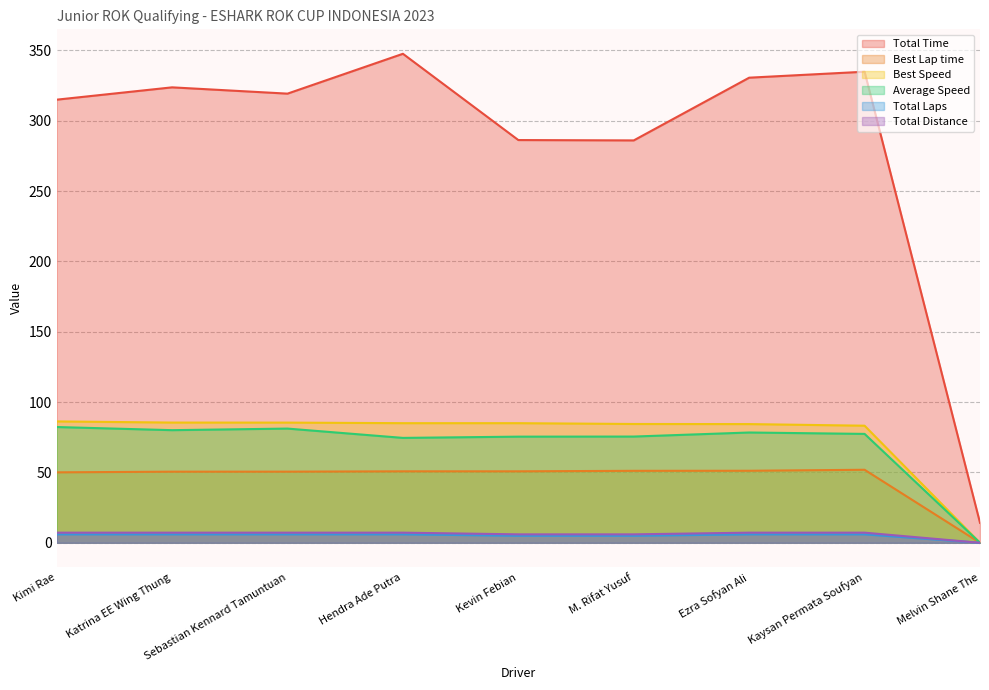

What is the sum of all Total Laps values?

46.0